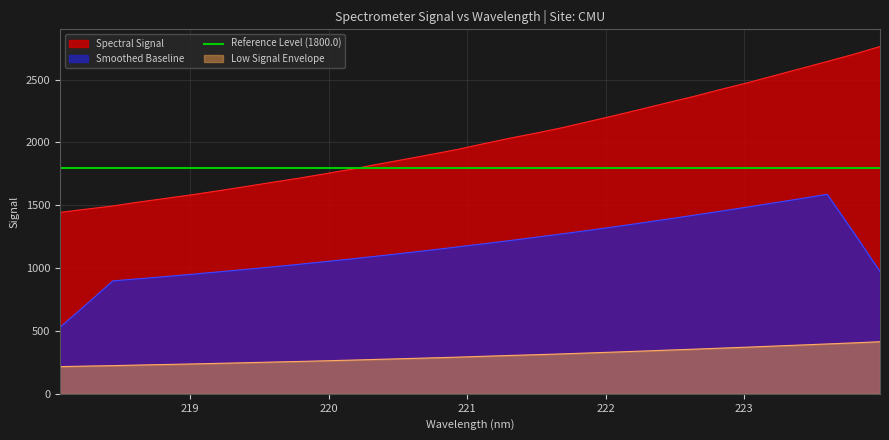

What is the difference between the second highest and minimum values?

1258.4